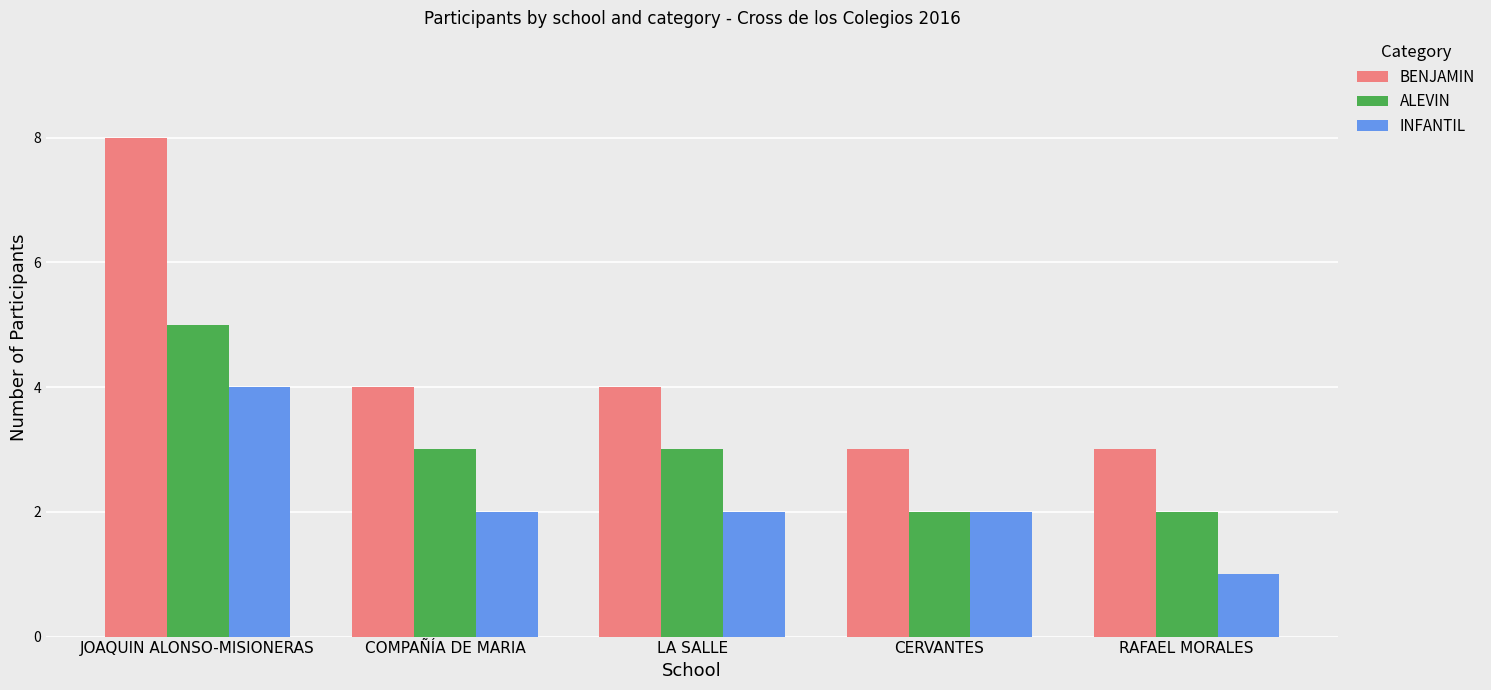

Is it true that ALEVIN equals 2 at RAFAEL MORALES?

True